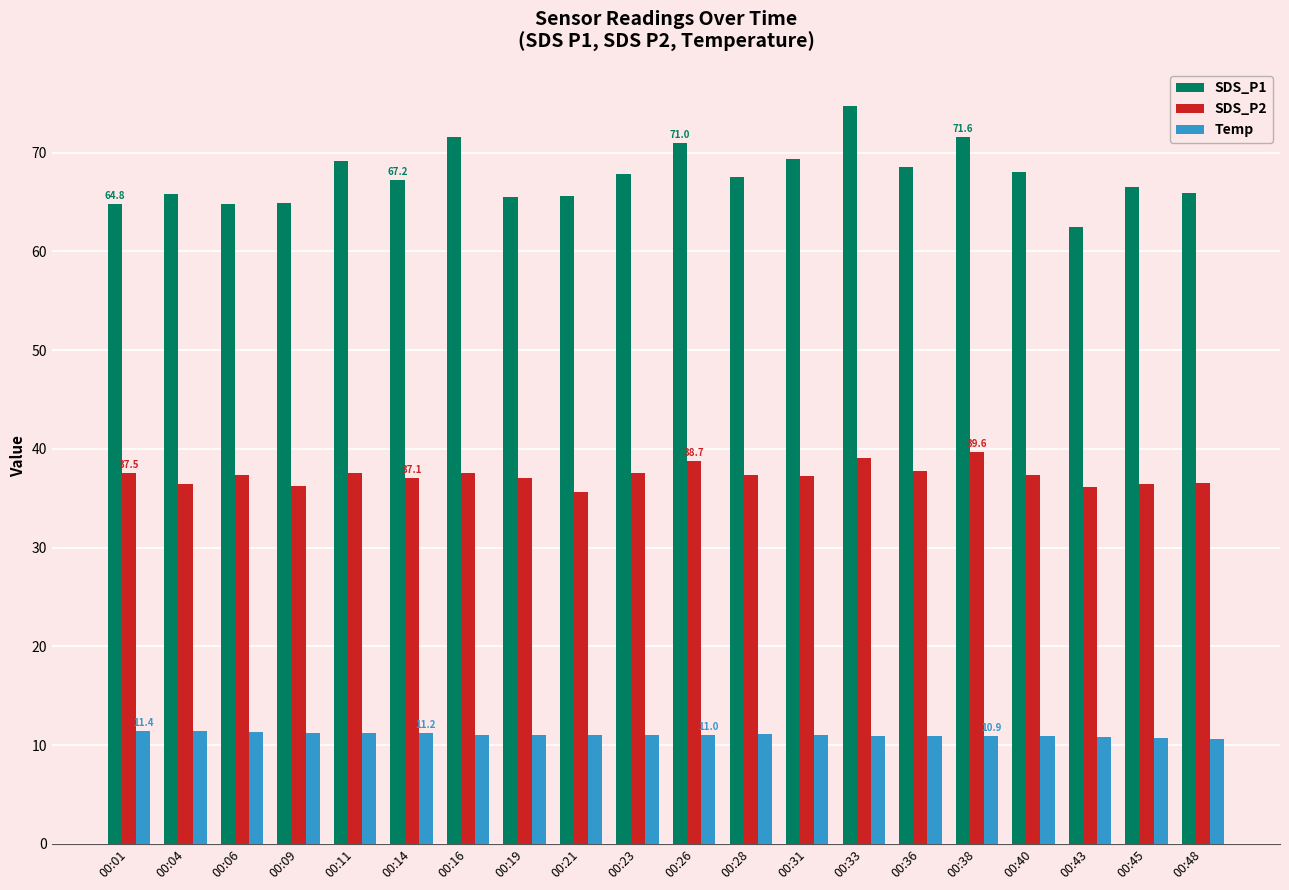

How many series are shown in this chart?

3